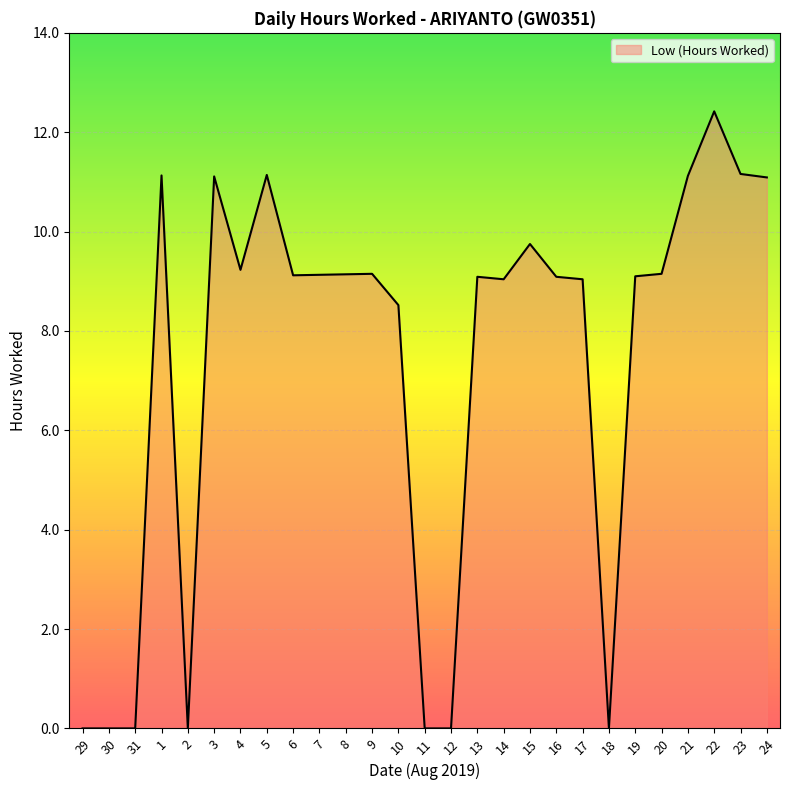

What is the greatest value displayed?

12.4